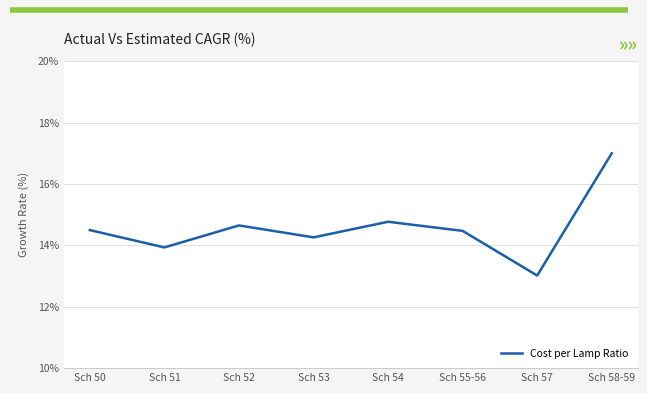

What is the average value?

14.6